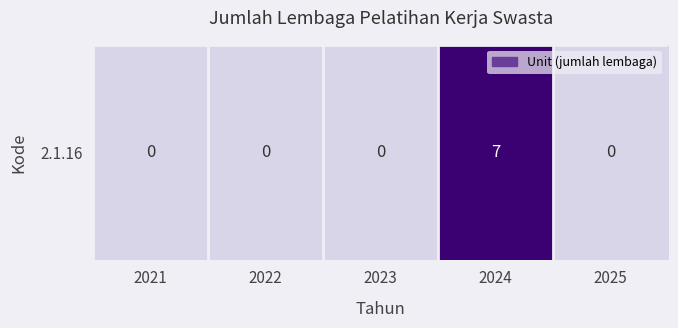

Reading left to right, what are all the values shown in this chart?

2021=0	2022=0	2023=0	2024=7	2025=0